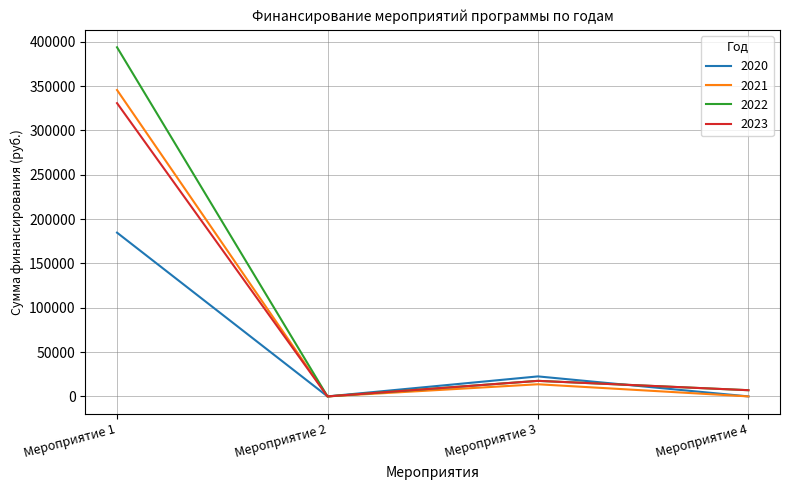

What is the difference between the maximum and minimum values in the 2021 series?

345630.0